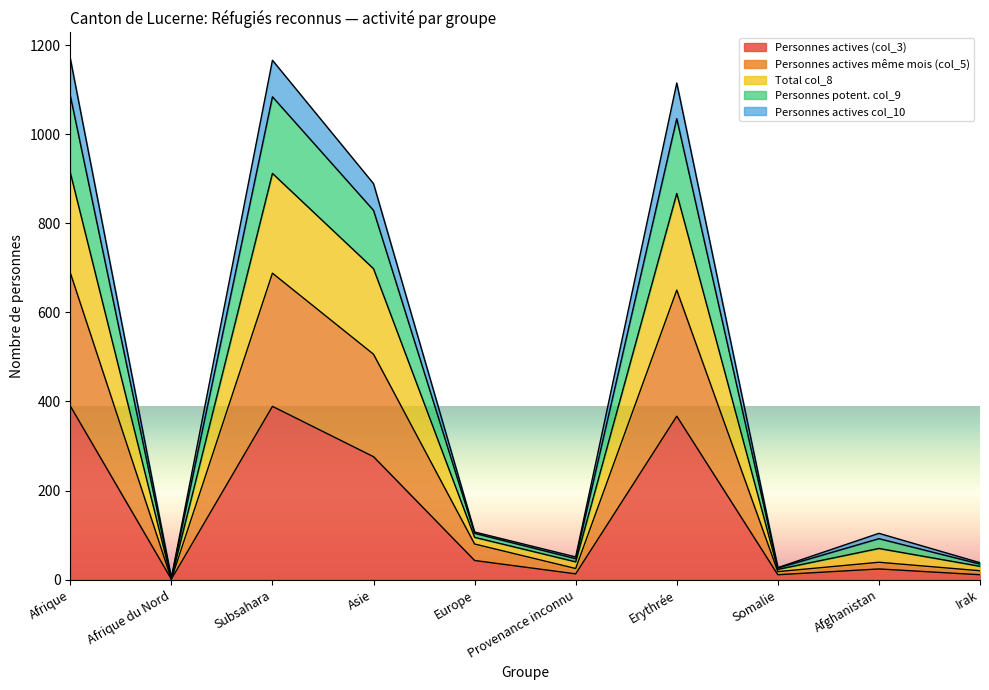

Does the chart display data point markers on the line(s)?

No